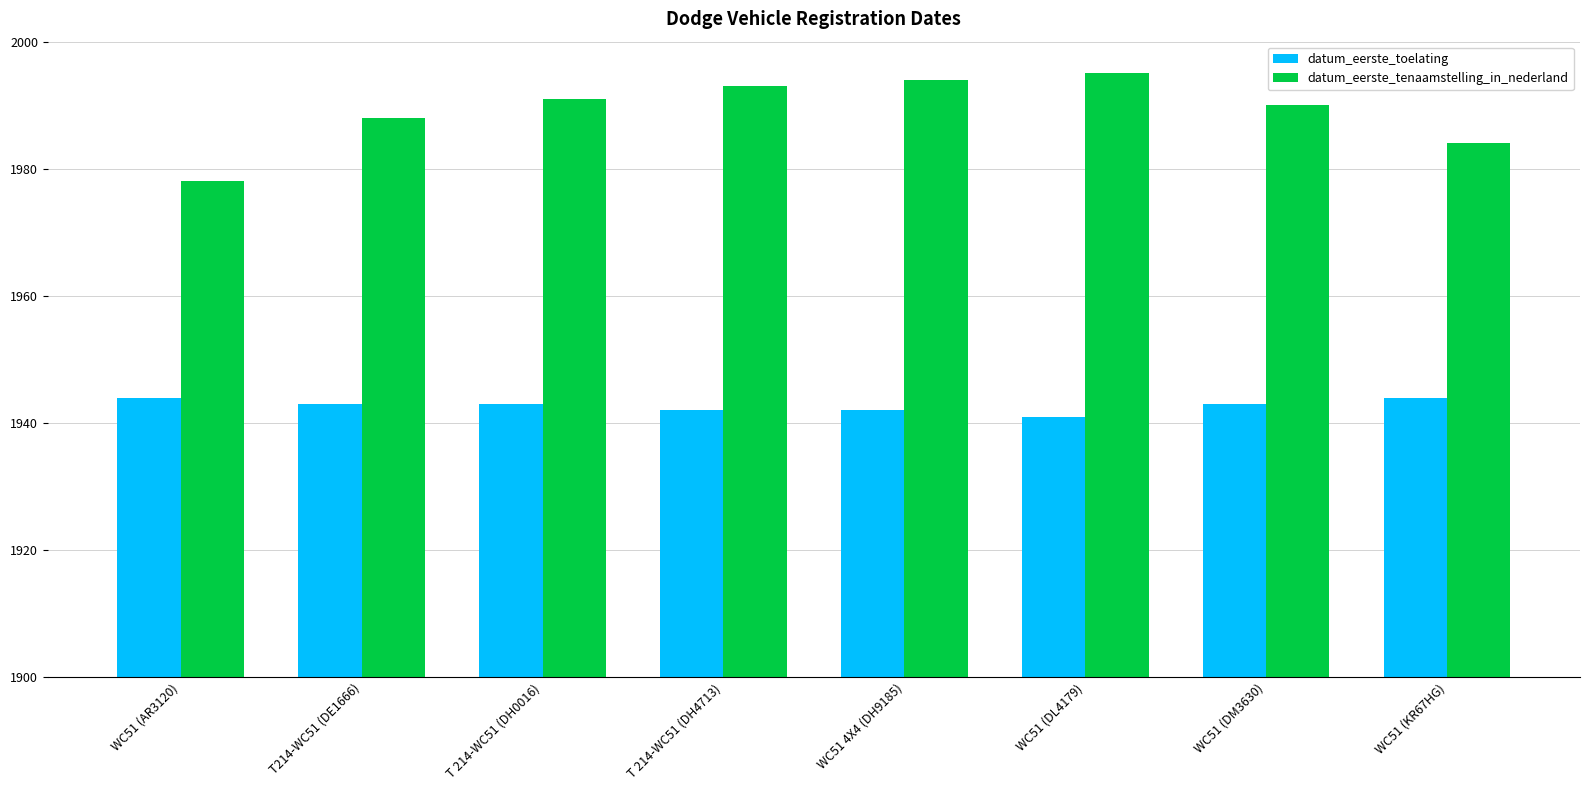

At which category does the chart reach its peak across all series?

WC51 (DL4179)